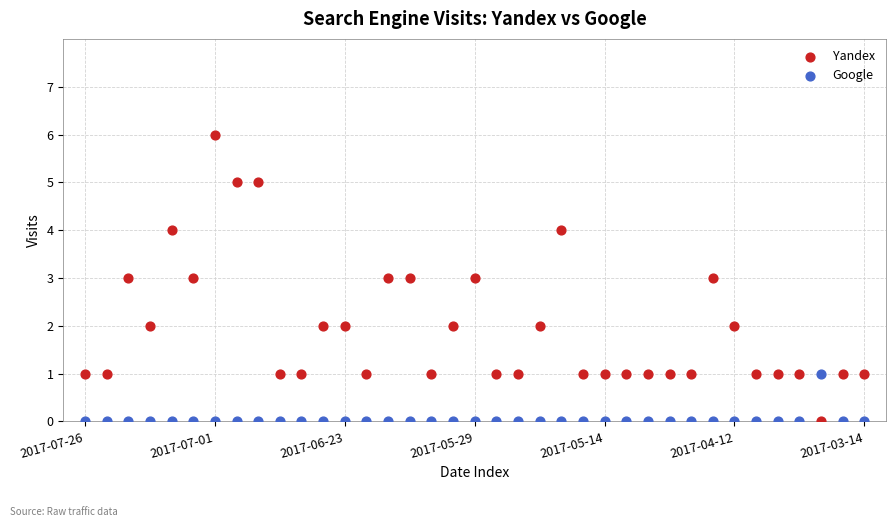

Which series reaches the maximum Y coordinate?

Yandex